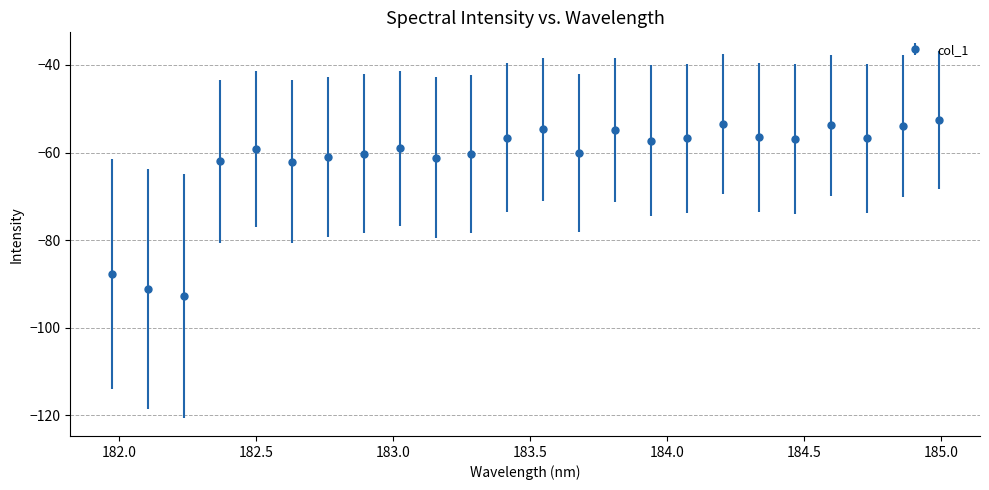

What is the greatest value displayed?

-52.5